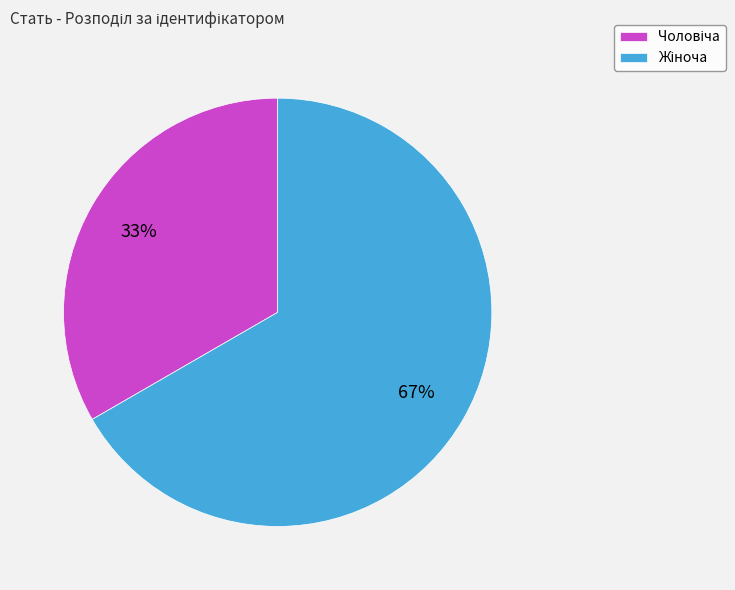

To the nearest percent, what is the average slice percentage?

50%